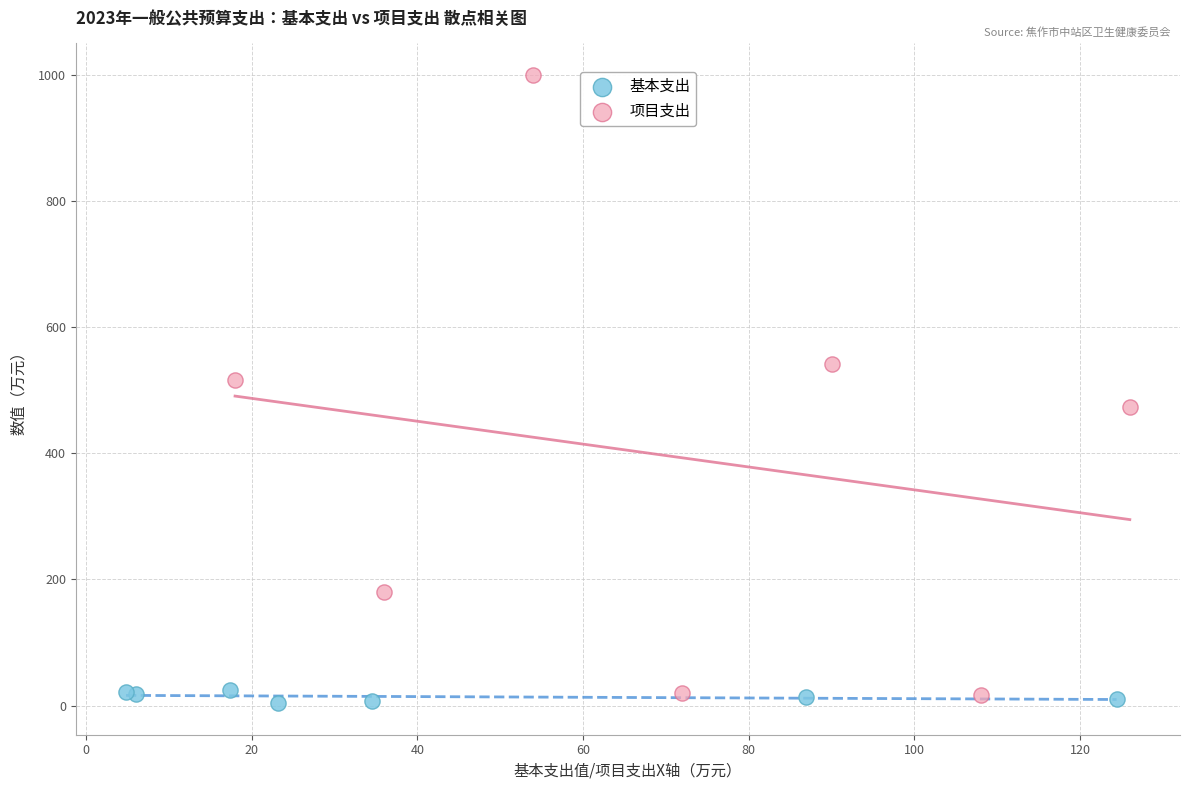

Which series contains the highest Y value?

项目支出